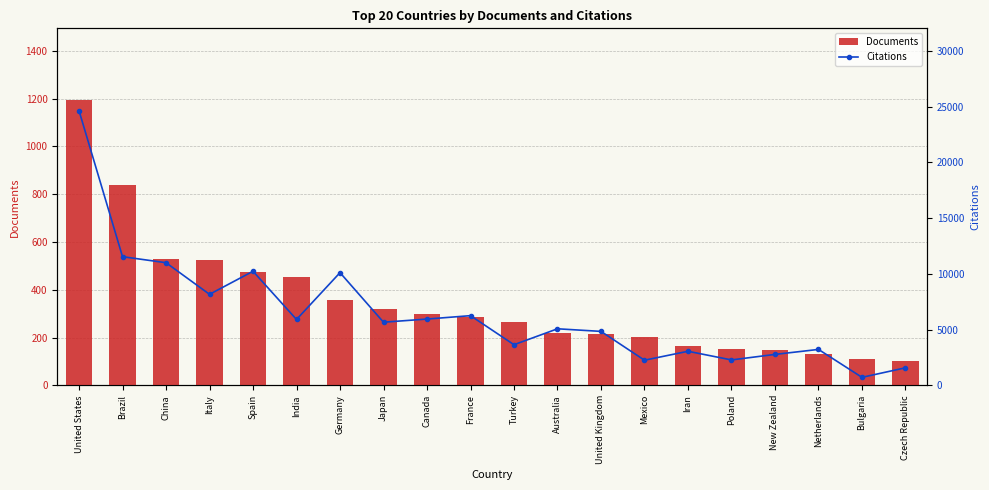

What is the average value of the Documents series?

349